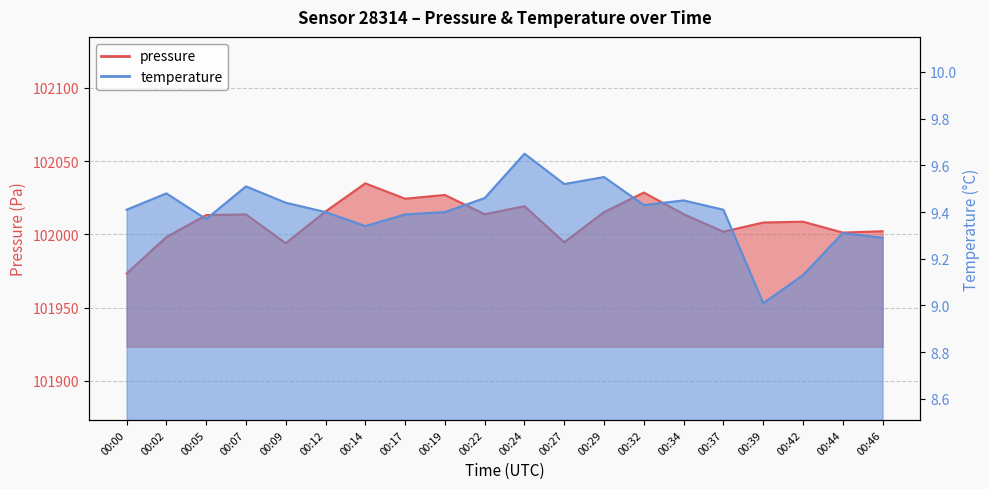

Count the number of data series in this chart.

2